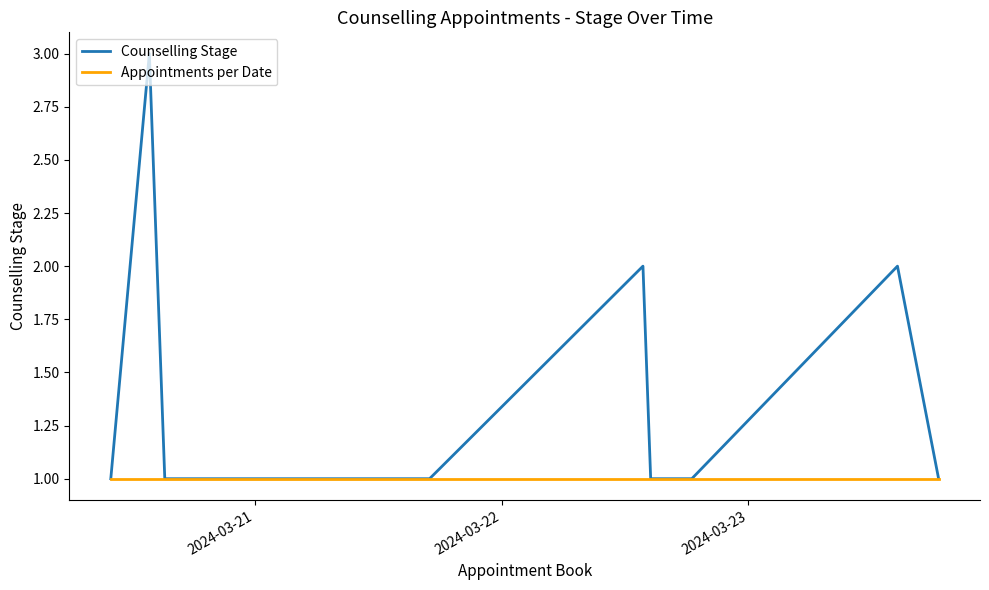

Which series has the largest total across all categories?

Counselling Stage